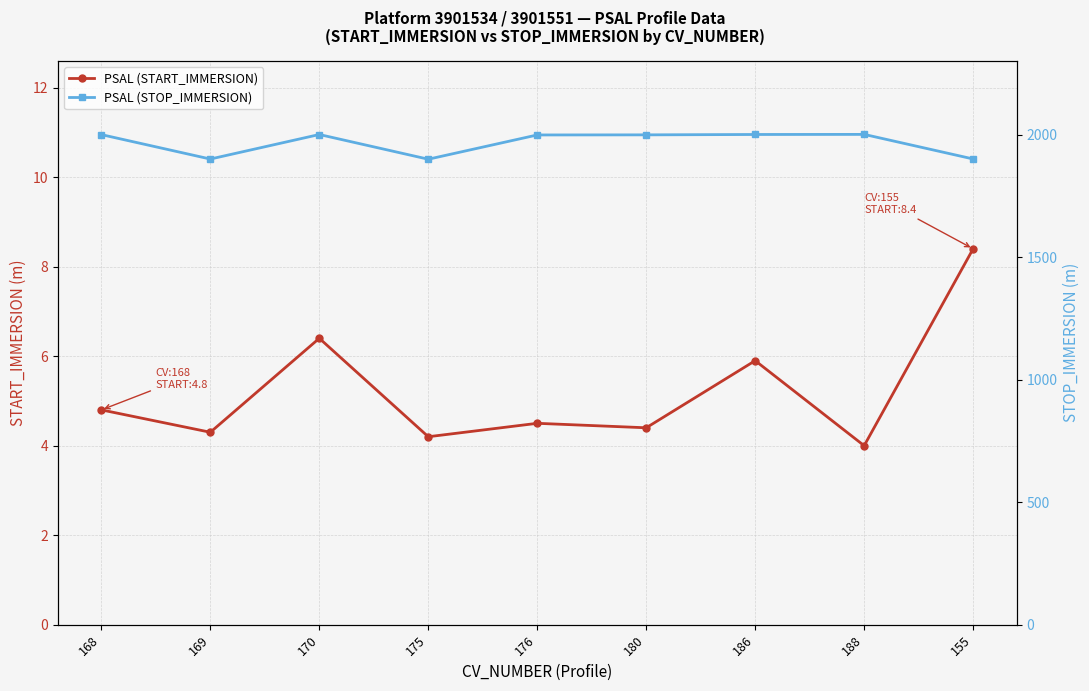

At which label does PSAL (START_IMMERSION) reach its minimum?

188